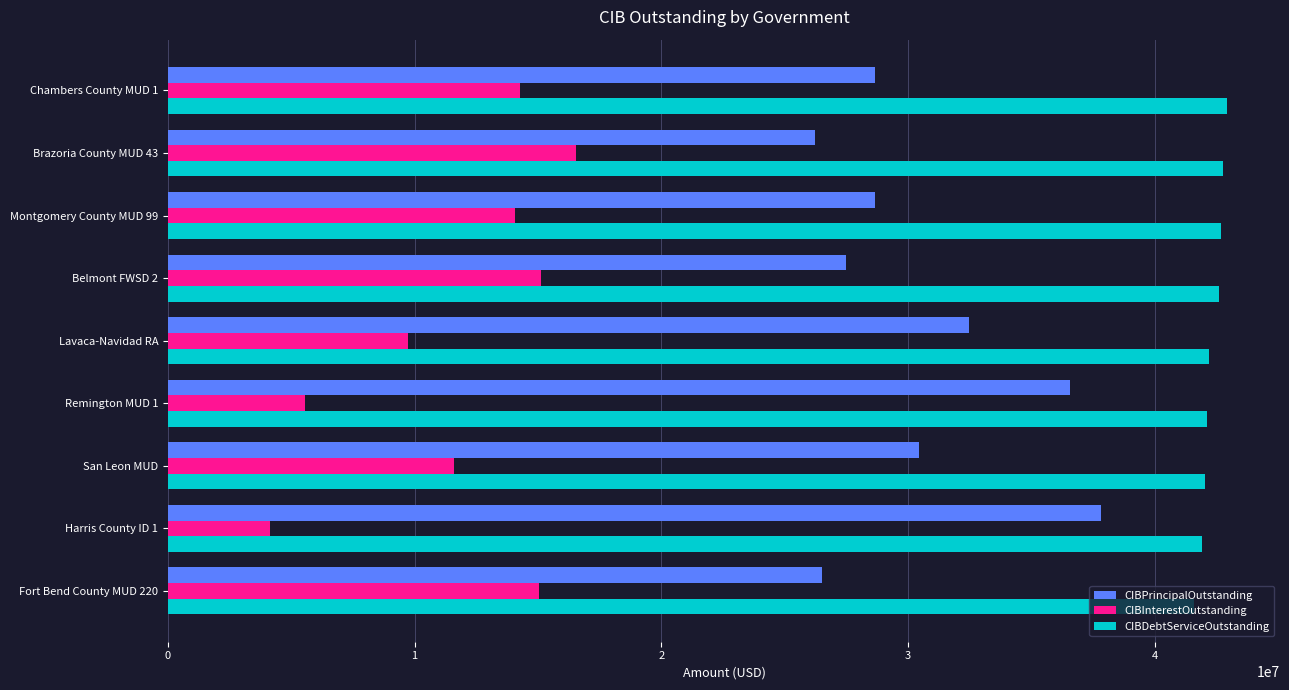

What is the spread (max minus min) of values at San Leon MUD?

30445000.0